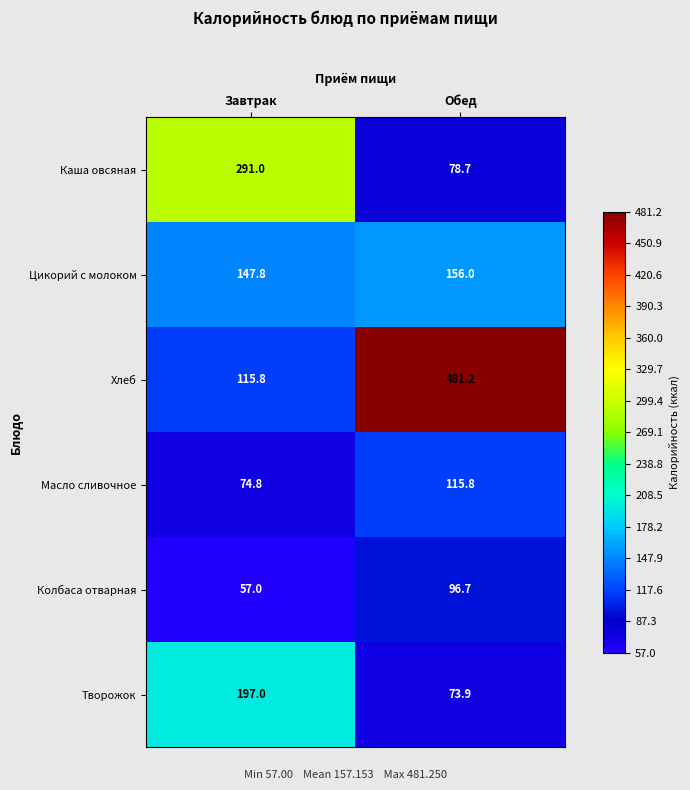

Reading left to right, extract all data points from this chart.

Каша овсяная: Завтрак=291.0	Обед=78.7
Цикорий с молоком: Завтрак=147.8	Обед=156.0
Хлеб: Завтрак=115.8	Обед=481.2
Масло сливочное: Завтрак=74.8	Обед=115.8
Колбаса отварная: Завтрак=57.0	Обед=96.7
Творожок: Завтрак=197.0	Обед=73.9